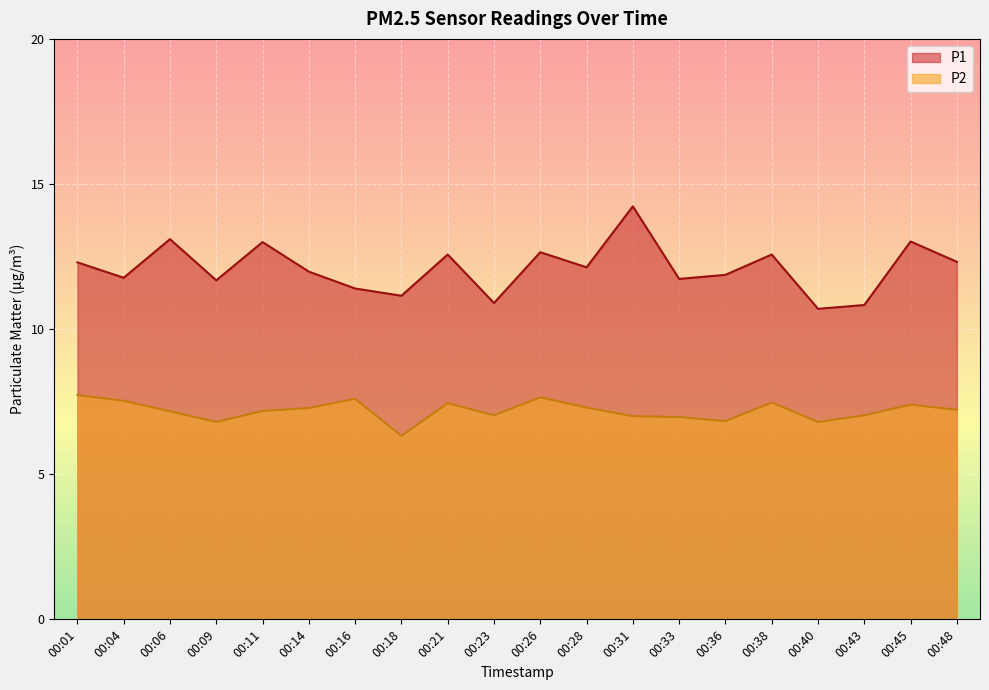

Rank the series by their maximum value, from highest to lowest.

P1, P2